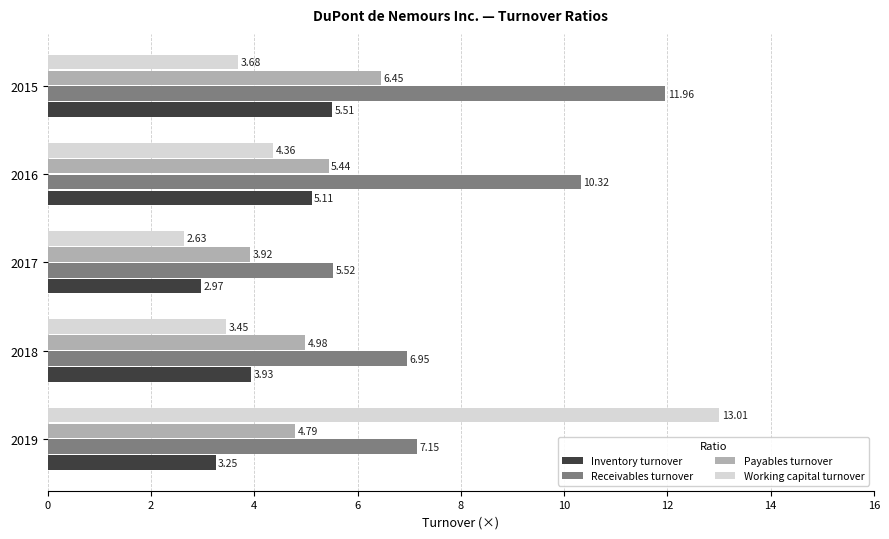

What is the difference between the highest and lowest values at 2017?

2.9